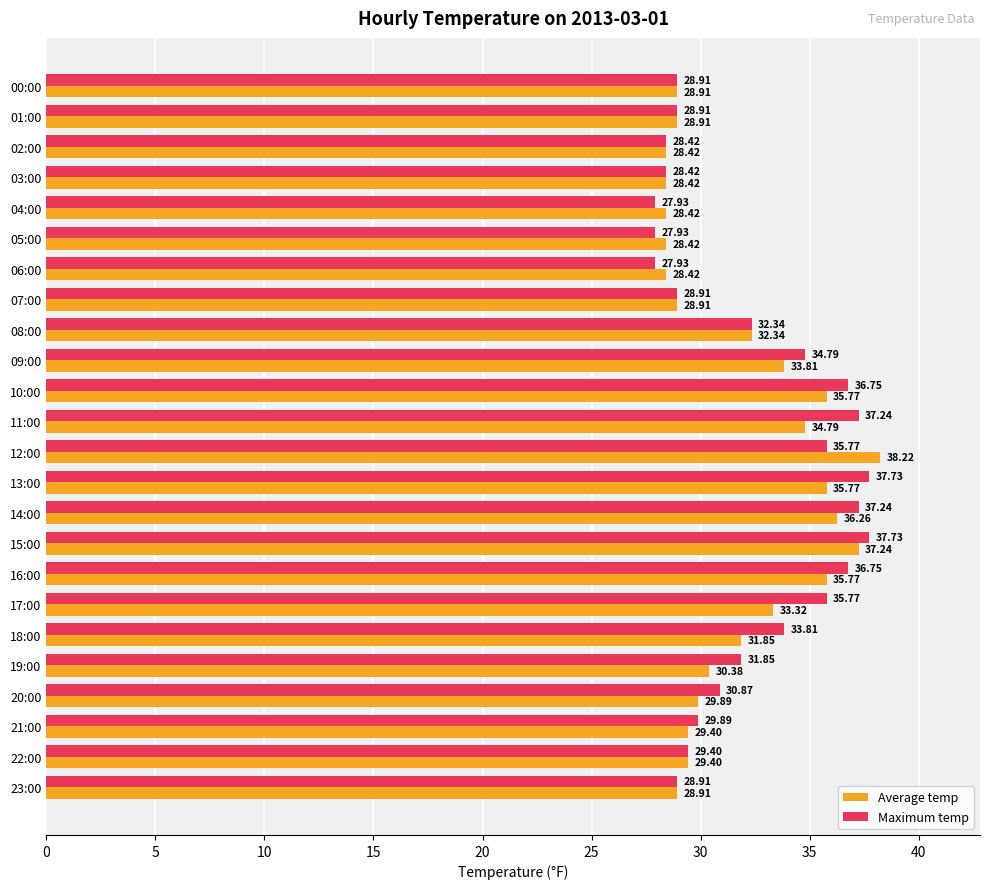

What is the total value across all series at 15:00?

75.0